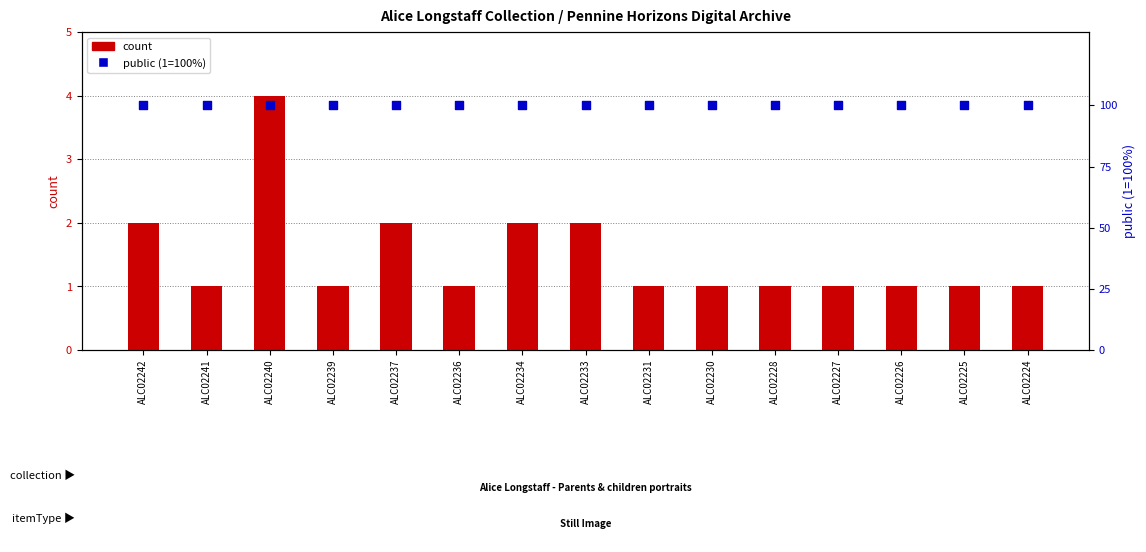

Which series has the largest total across all categories?

public (1=100%)